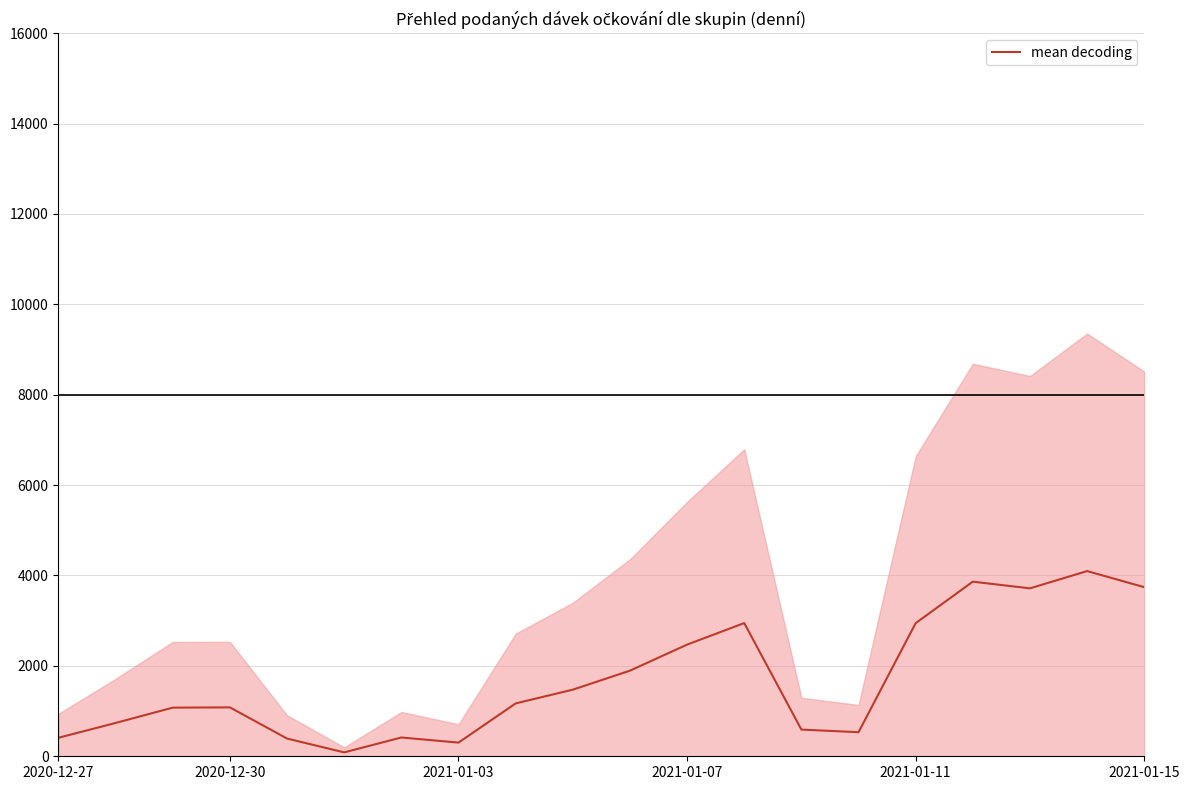

What is the difference between the maximum and minimum values?

4012.0